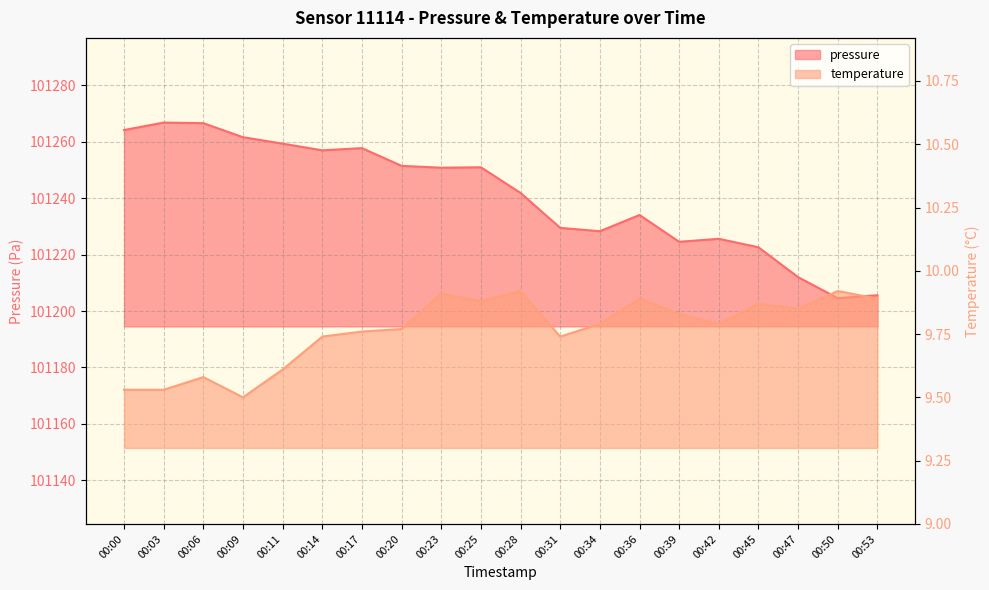

What are all the series names shown in the legend?

pressure, temperature